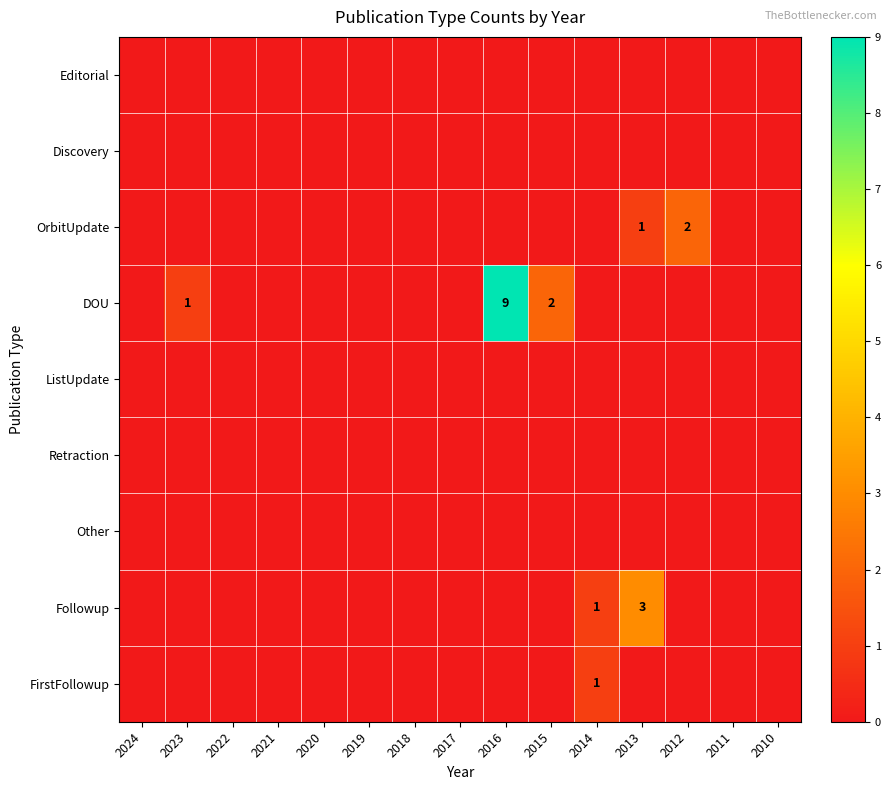

What is the maximum value shown in the chart?

9